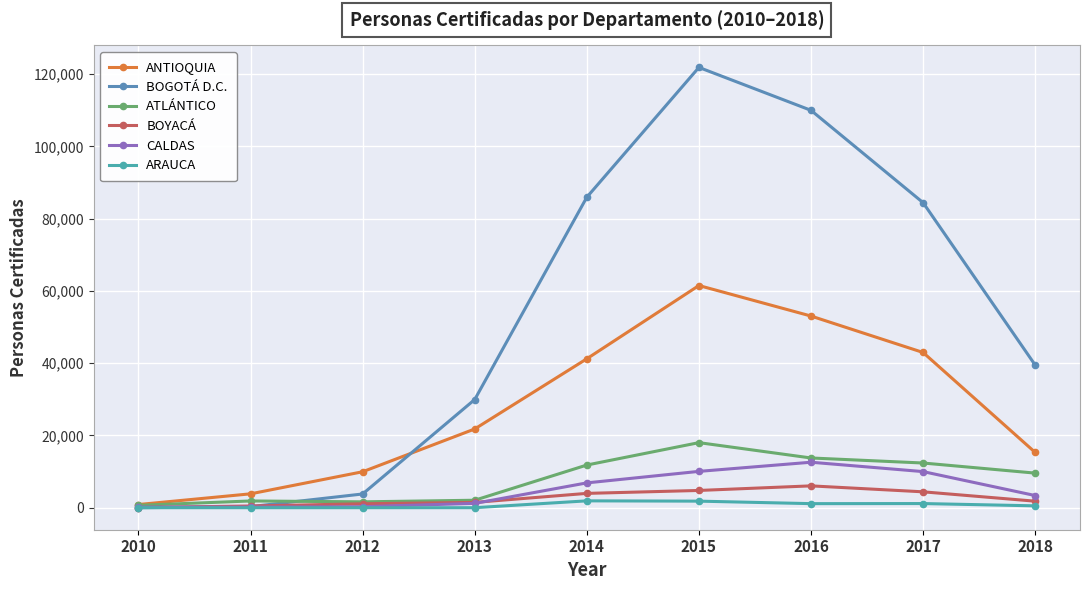

What is the difference between the highest and lowest values at 2014?

84022